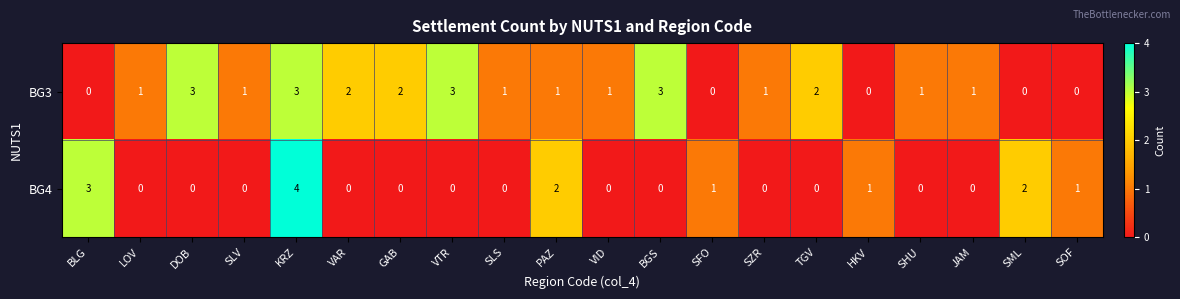

What is the approximate value of BG4 at BLG?

3